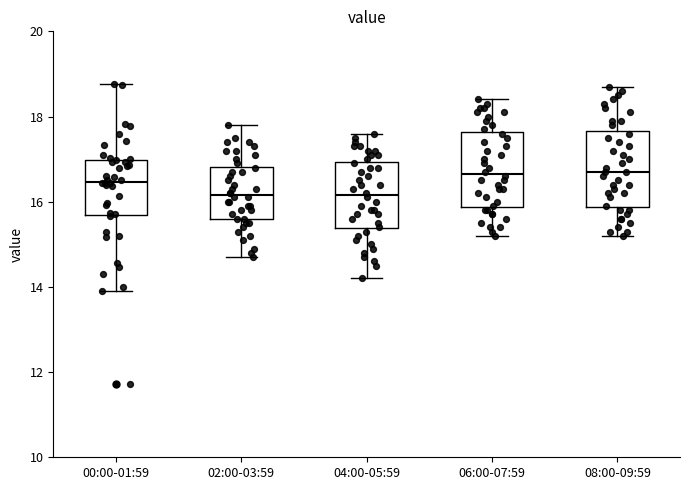

Where is the lower edge of the box for 08:00-09:59 on the y-axis? The values are not printed on the chart, so give them approximately, as read against the axis.

15.8